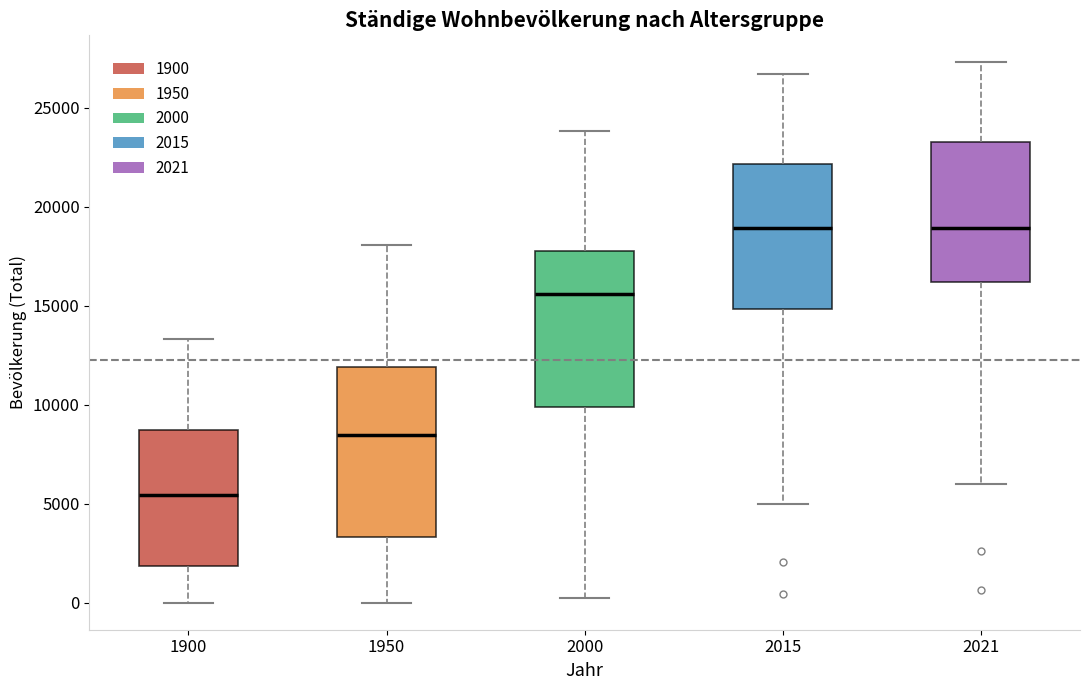

Reading left to right, read every box against the y-axis: the position of its median line, the range the box covers, and the ends of its whiskers. The values are not printed on the chart, so give them approximately, as read against the axis.

1900: median 5500, box 2000 to 8500, whiskers 0 to 13500
1950: median 8500, box 3500 to 12000, whiskers 0 to 18000
2000: median 15500, box 10000 to 18000, whiskers 0 to 24000
2015: median 19000, box 15000 to 22000, whiskers 5000 to 26500
2021: median 19000, box 16000 to 23500, whiskers 6000 to 27500